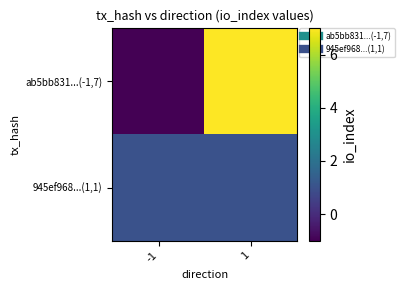

Which series has the largest range (max minus min)?

ab5bb831...(-1,7)